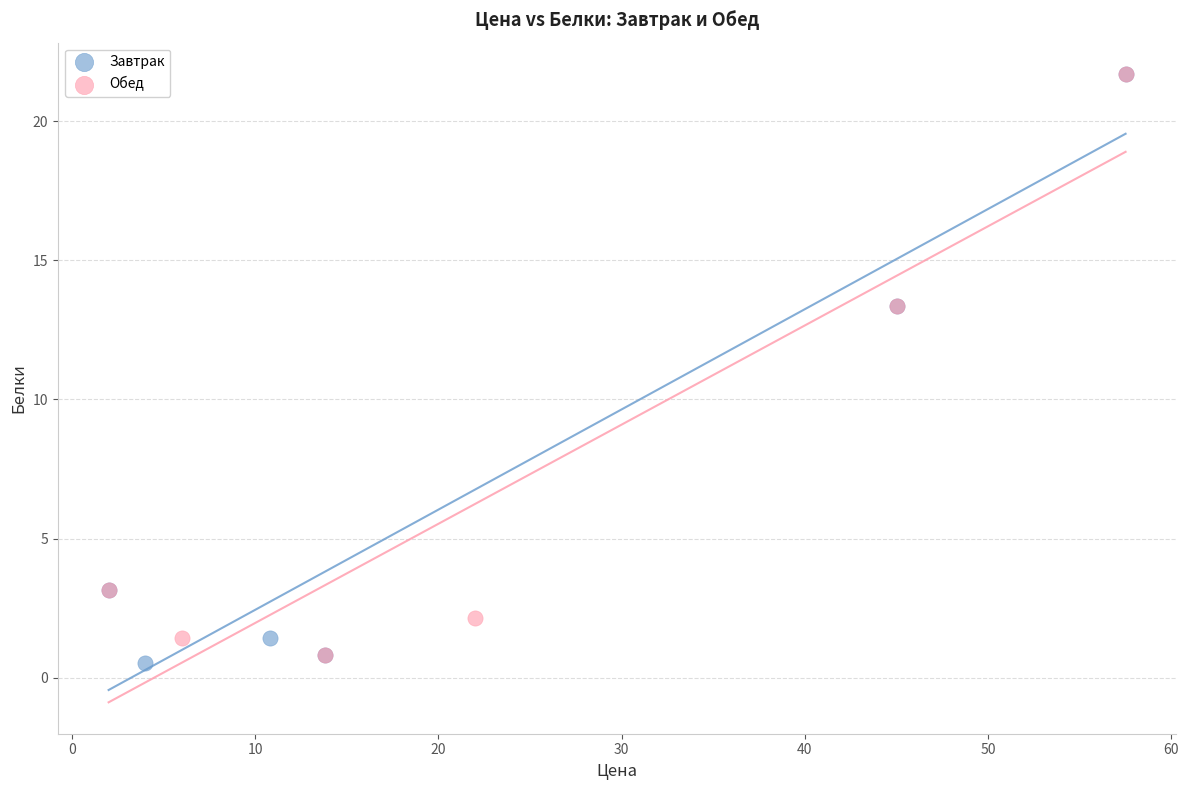

Which series contains the lowest Y value?

Завтрак